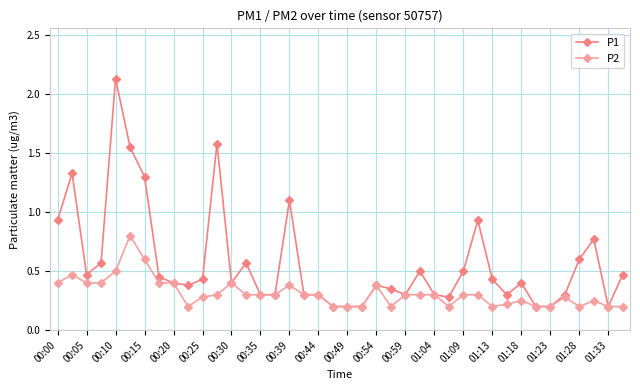

How many lines are shown in the chart?

2